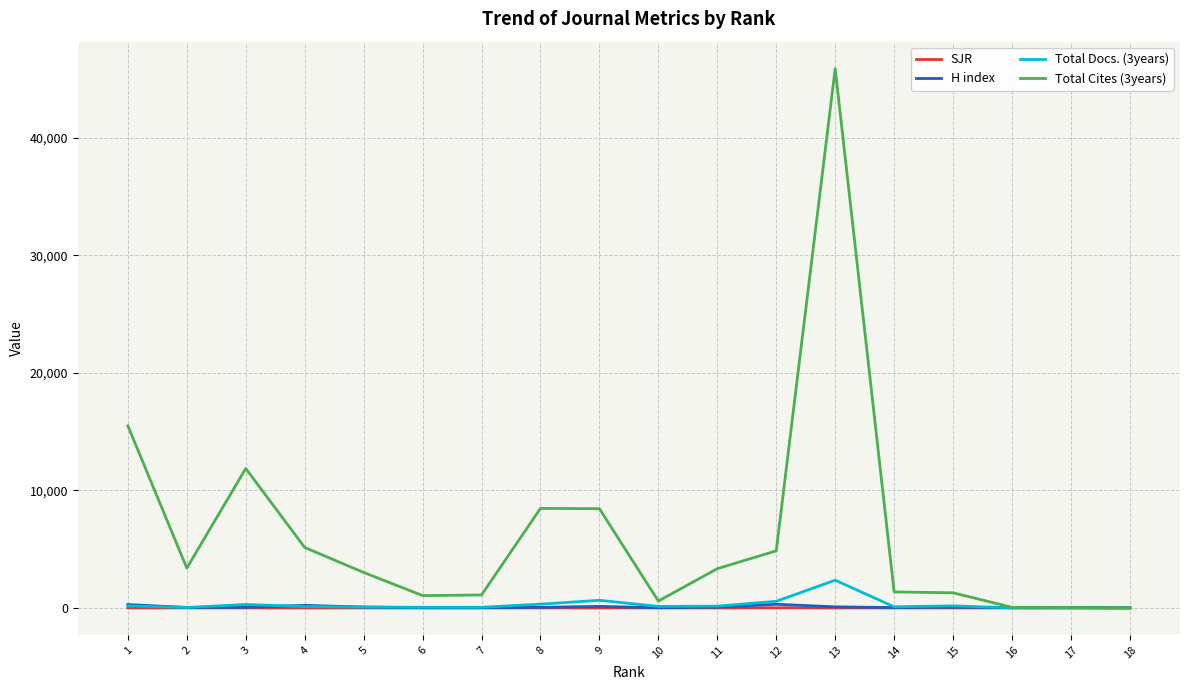

Which series has the widest spread of values?

Total Cites (3years)